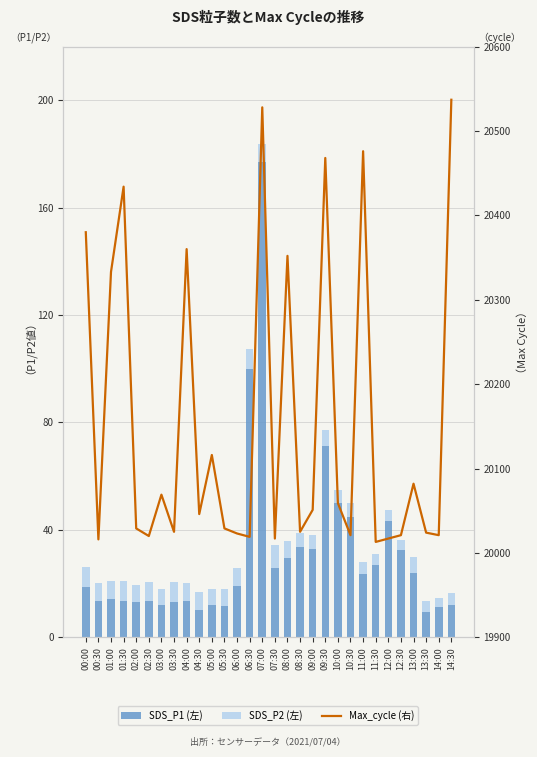

What is the difference between the SDS_P1 (左) values at 00:30 and 02:00?

0.4